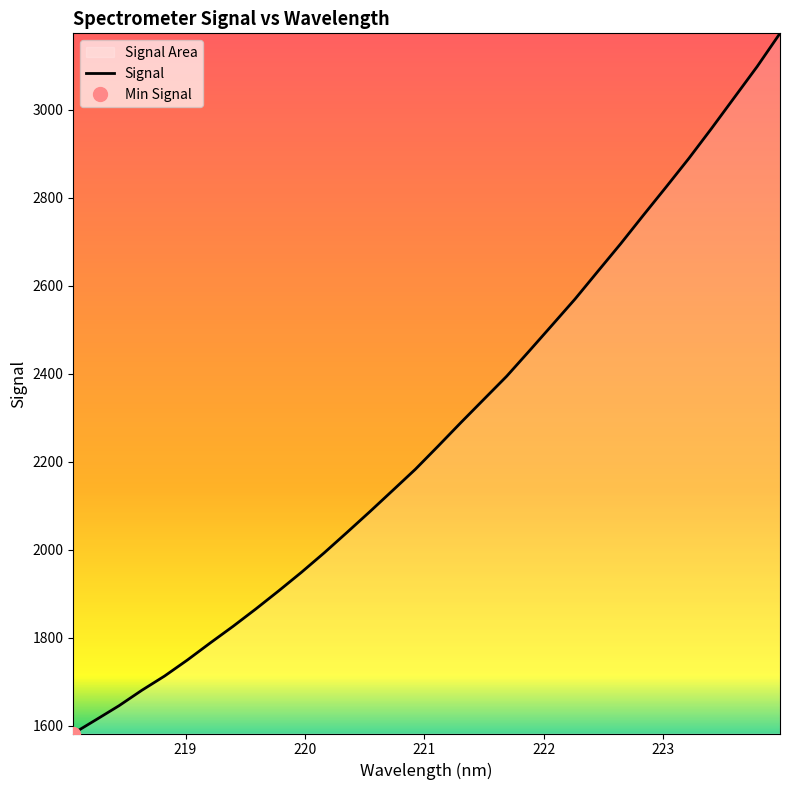

What is the value of the 15th point from the left?

2134.8